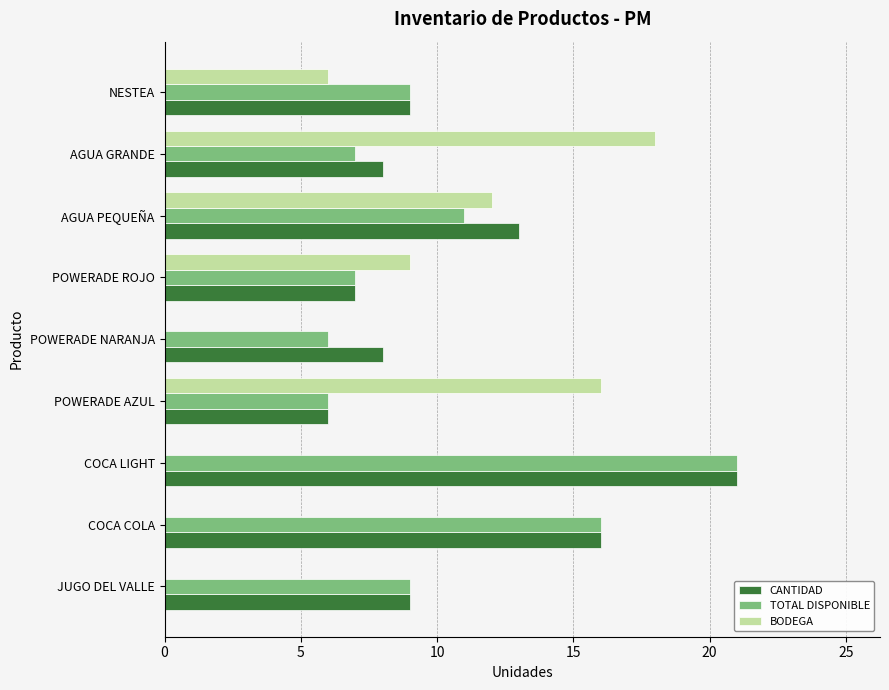

What is the maximum value shown in the chart?

21